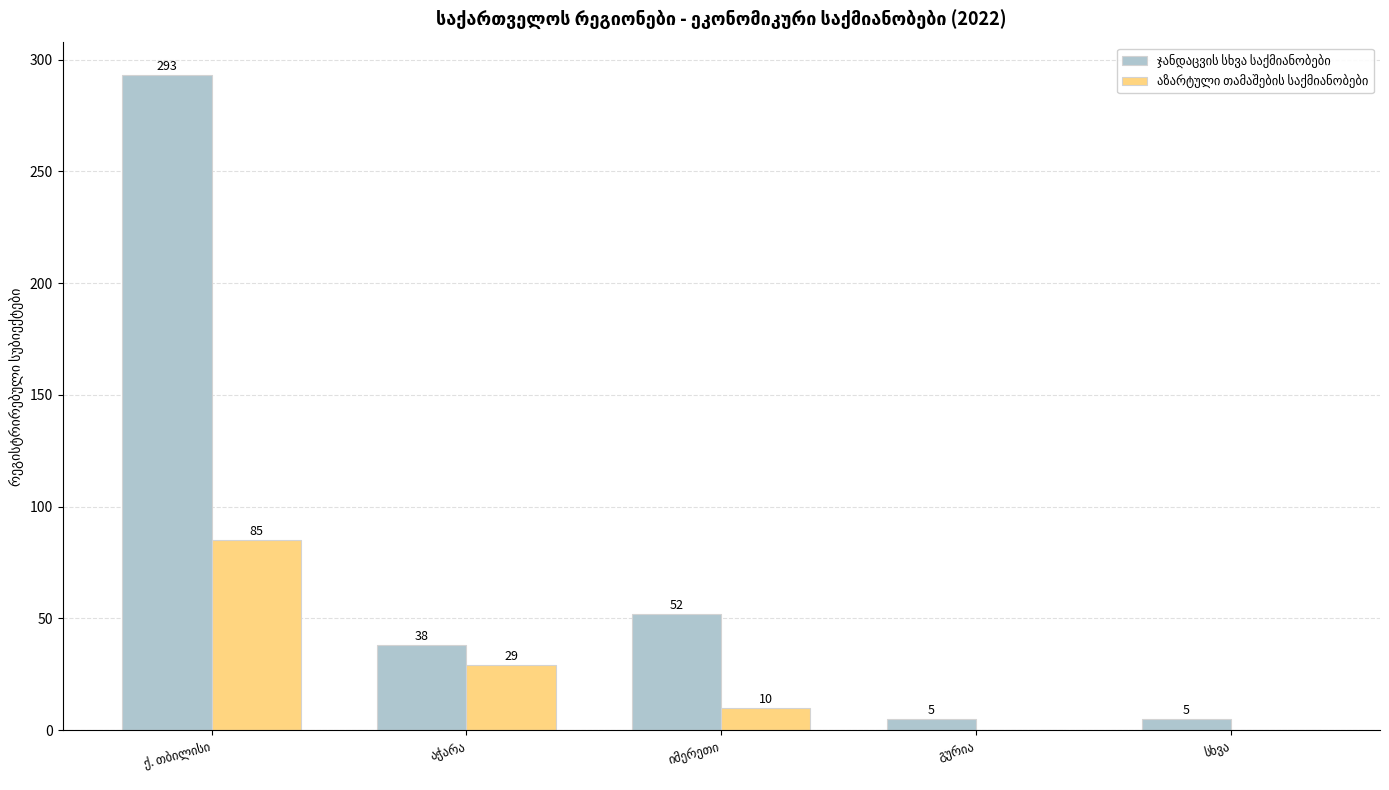

What is the greatest value displayed?

293